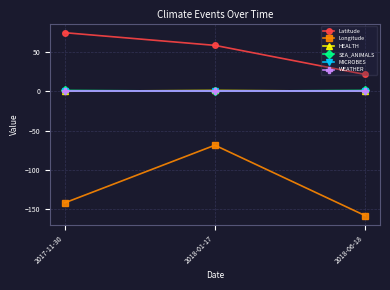

What is the difference between the highest and lowest values at 2018-01-17?

126.8